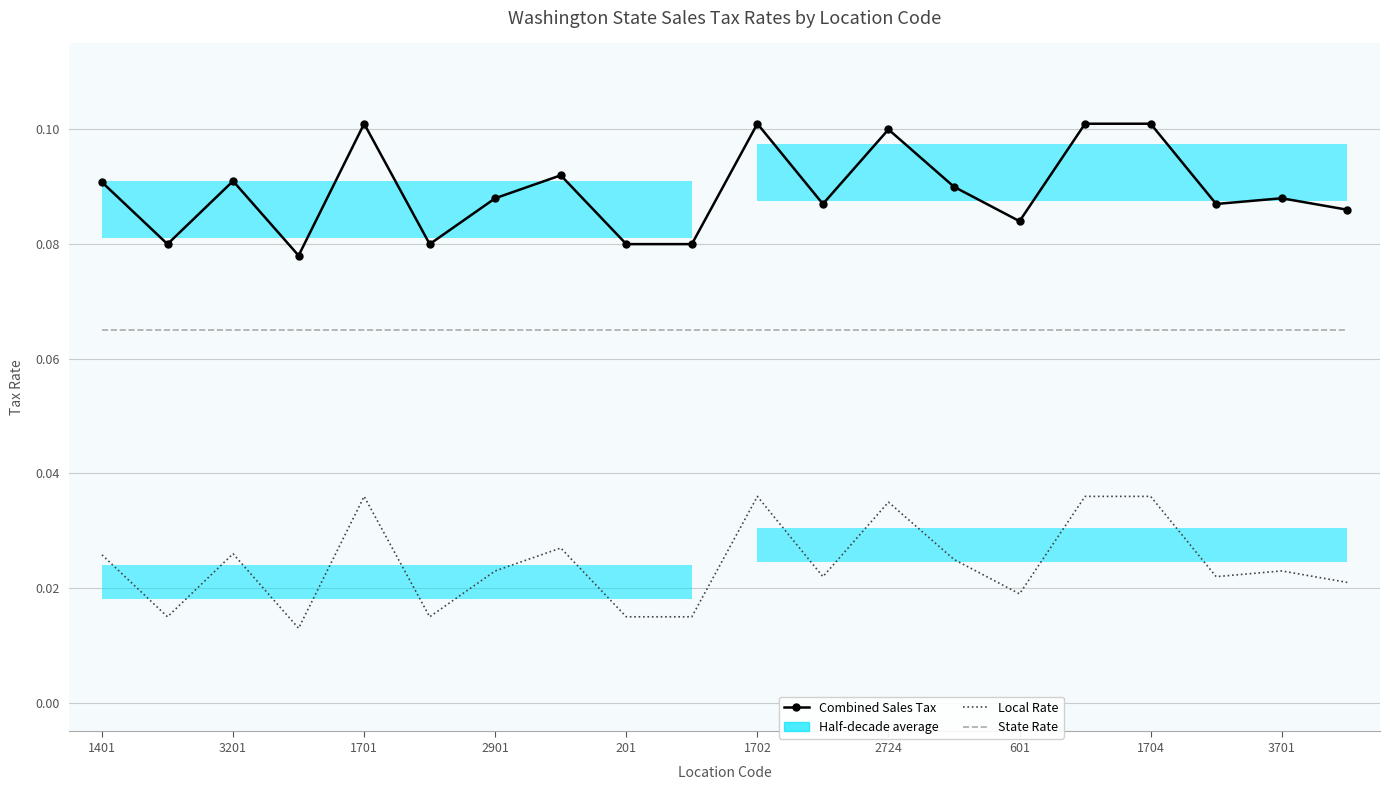

Reading right to left, transcribe all the data shown in this chart.

Combined Sales Tax: 0.1	0.1	0.1	0.1	0.1	0.1	0.1	0.1	0.1	0.1	0.1	0.1	0.1	0.1	0.1	0.1	0.1	0.1	0.1	0.1
State Rate: 0.1	0.1	0.1	0.1	0.1	0.1	0.1	0.1	0.1	0.1	0.1	0.1	0.1	0.1	0.1	0.1	0.1	0.1	0.1	0.1
Local Rate: 0.0	0.0	0.0	0.0	0.0	0.0	0.0	0.0	0.0	0.0	0.0	0.0	0.0	0.0	0.0	0.0	0.0	0.0	0.0	0.0